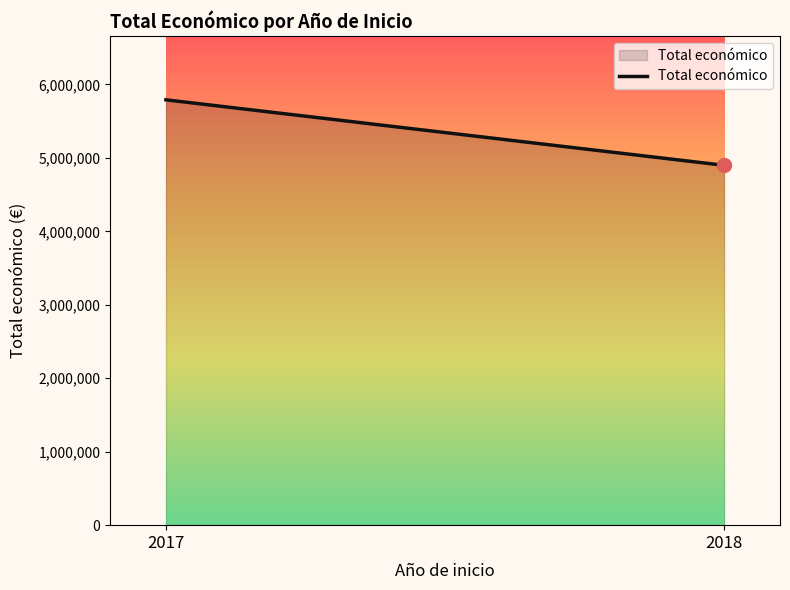

Rank the categories by value from highest to lowest.

2017, 2018